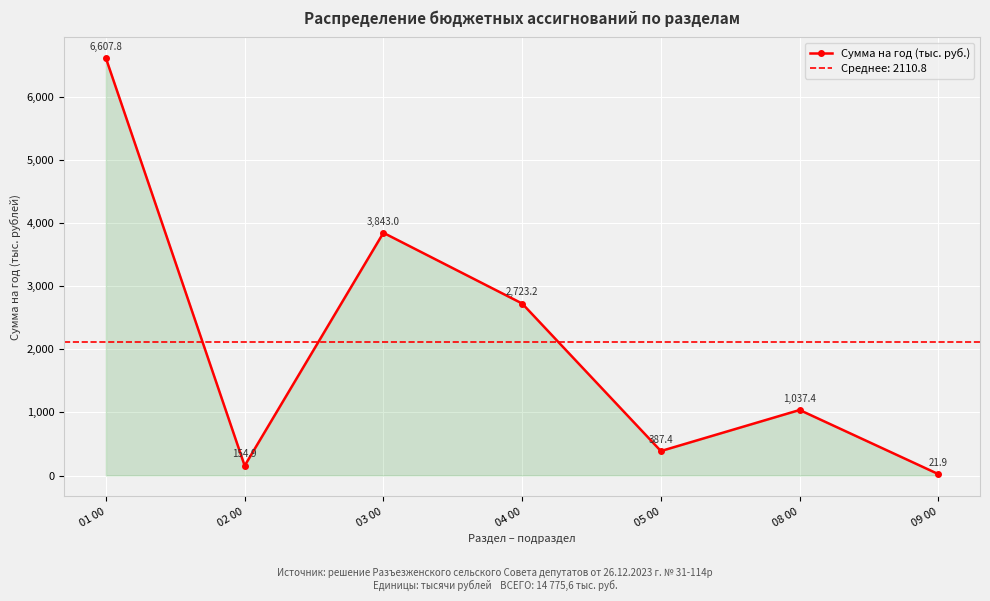

List the labels in order of value, largest first.

01 00, 03 00, 04 00, 08 00, 05 00, 02 00, 09 00